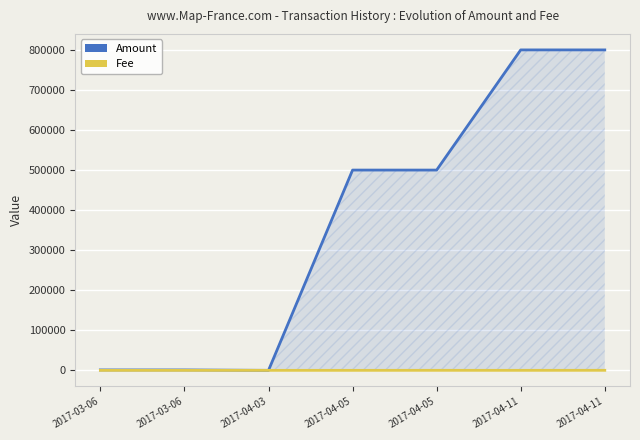

Reading right to left, list all the values displayed in this chart.

Amount: 2017-04-11=800000.0	2017-04-11=799999.0	2017-04-05=500000.0	2017-04-05=500001.0	2017-04-03=2.0	2017-03-06=1000.0	2017-03-06=999.0
Fee: 2017-04-11=80.0	2017-04-11=1.0	2017-04-05=50.0	2017-04-05=1.0	2017-04-03=1.0	2017-03-06=5.0	2017-03-06=1.0